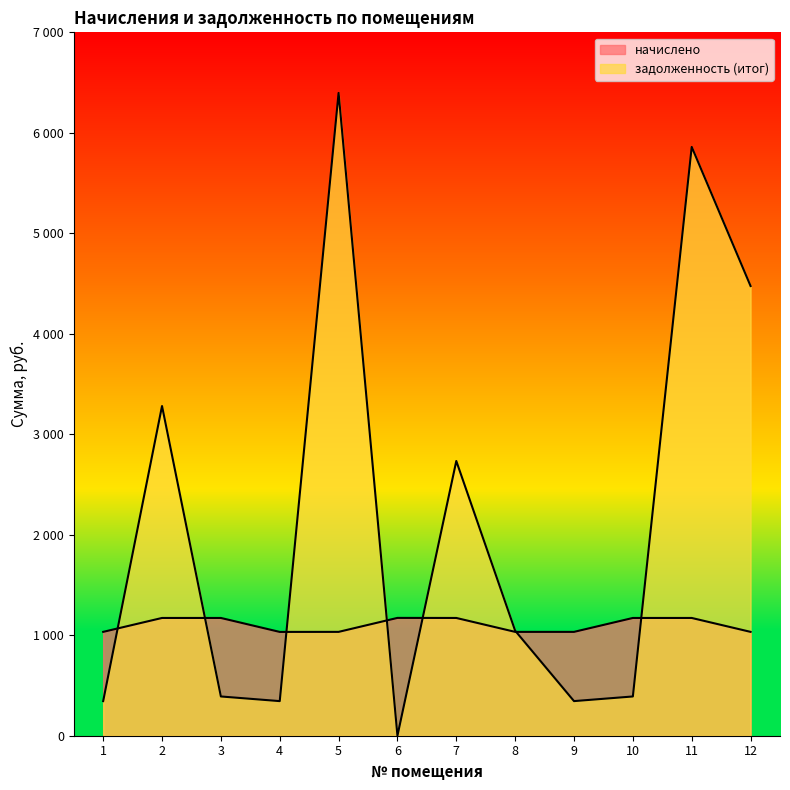

Where is the first local minimum for начислено?

4